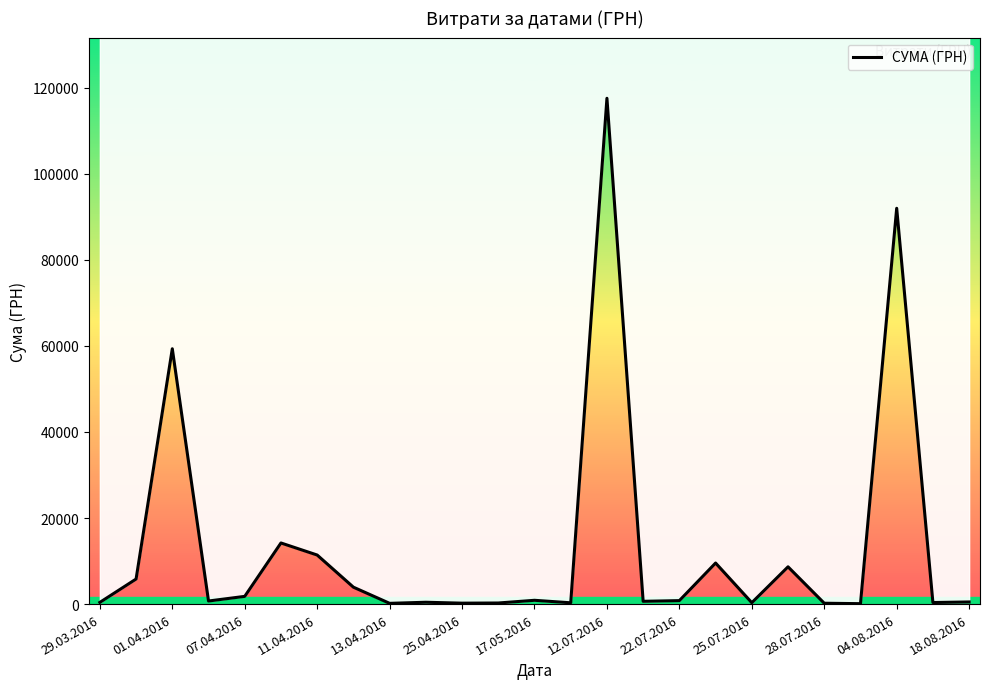

How many data points does each series have?

25